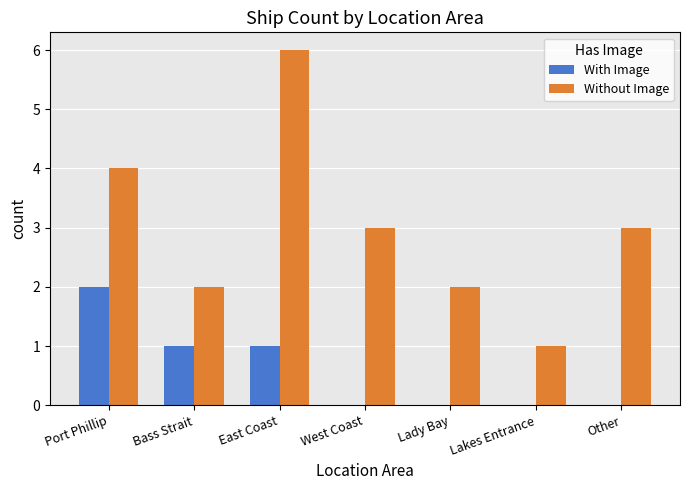

What is the highest value of the With Image series?

2